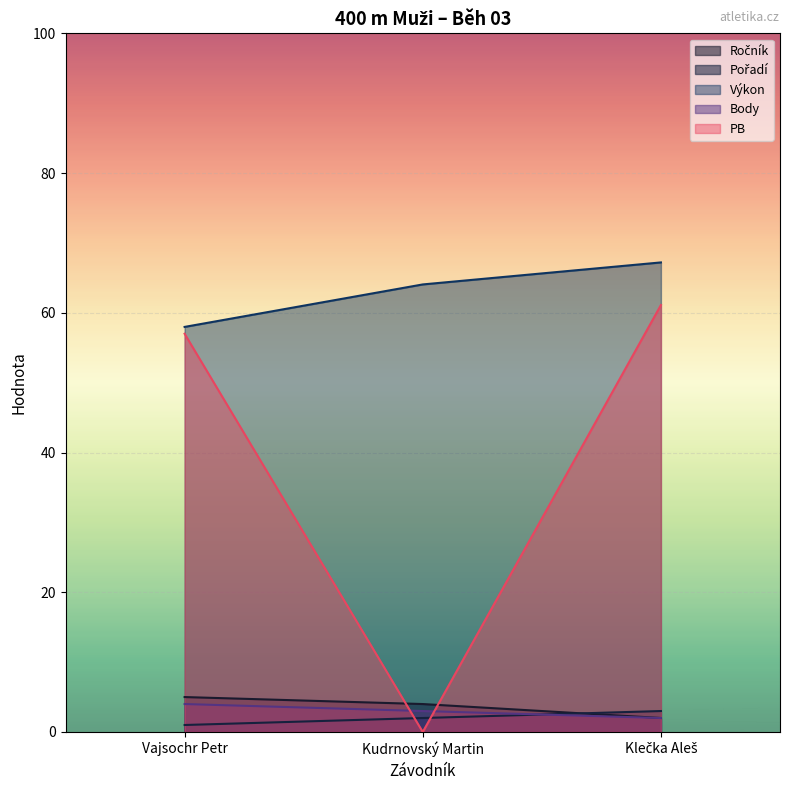

What position from the right is Klečka Aleš?

1